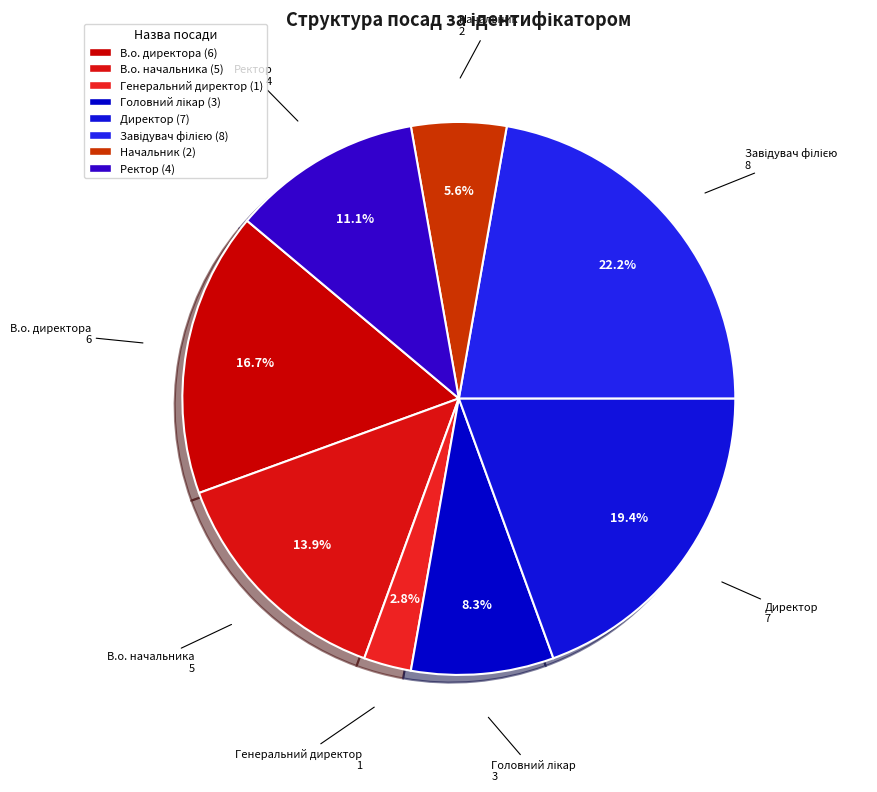

What is the ratio of the value at В.о. директора to the value at Генеральний директор?

6.0